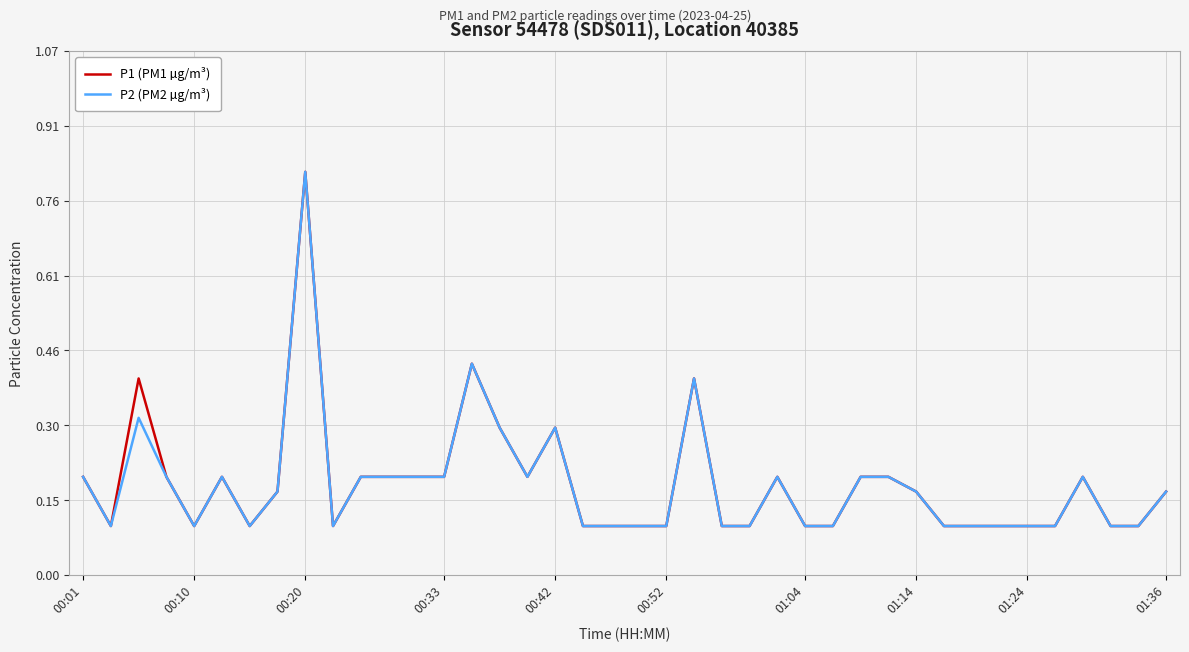

What are all the series names shown in the legend?

P1 (PM1 µg/m³), P2 (PM2 µg/m³)